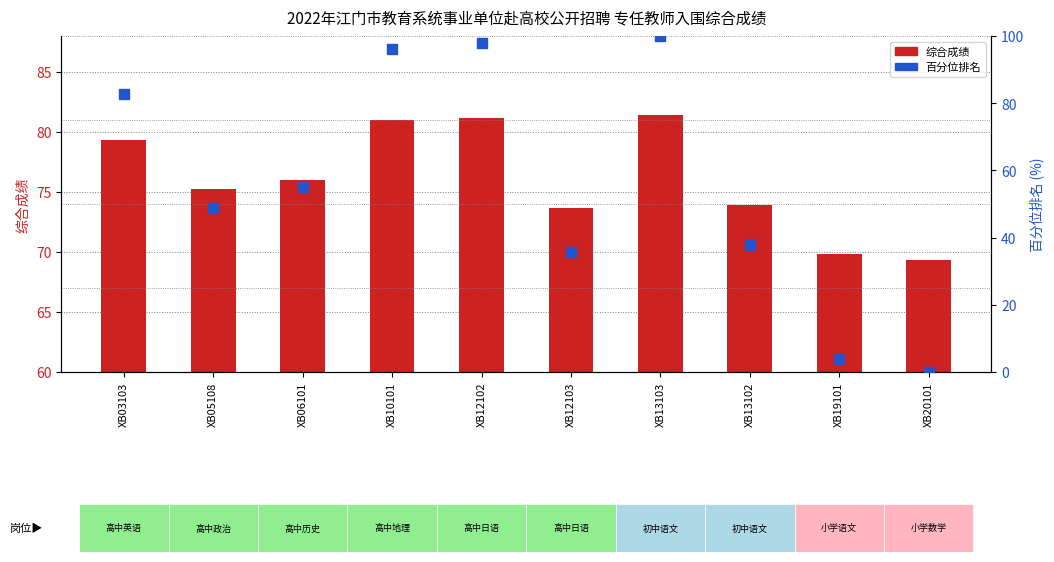

What is the total value across all series at XB12102?

179.0